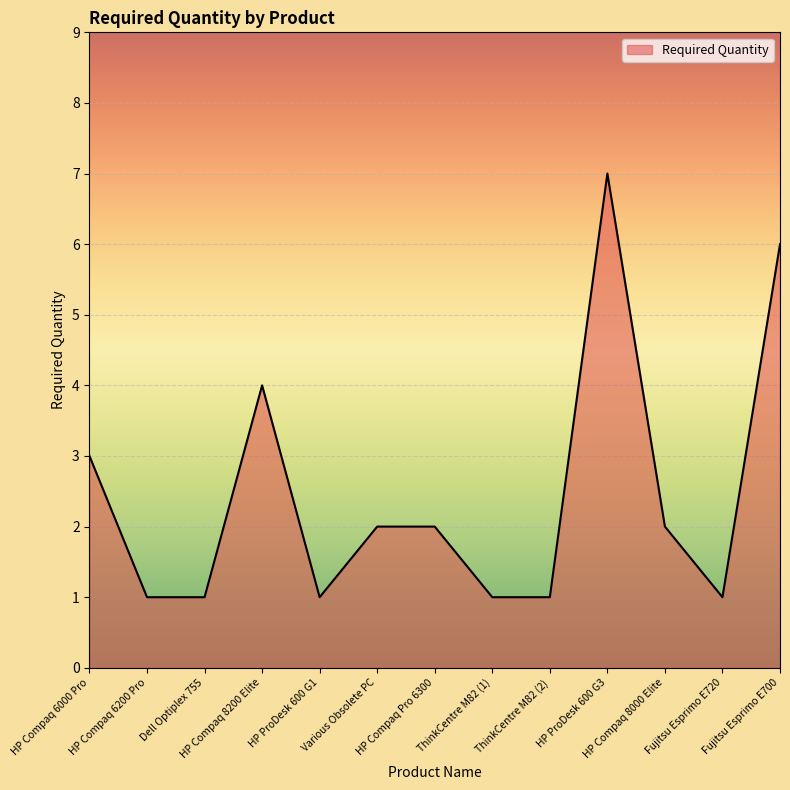

True or false: the data shows 0 at ThinkCentre M82 (2).

False